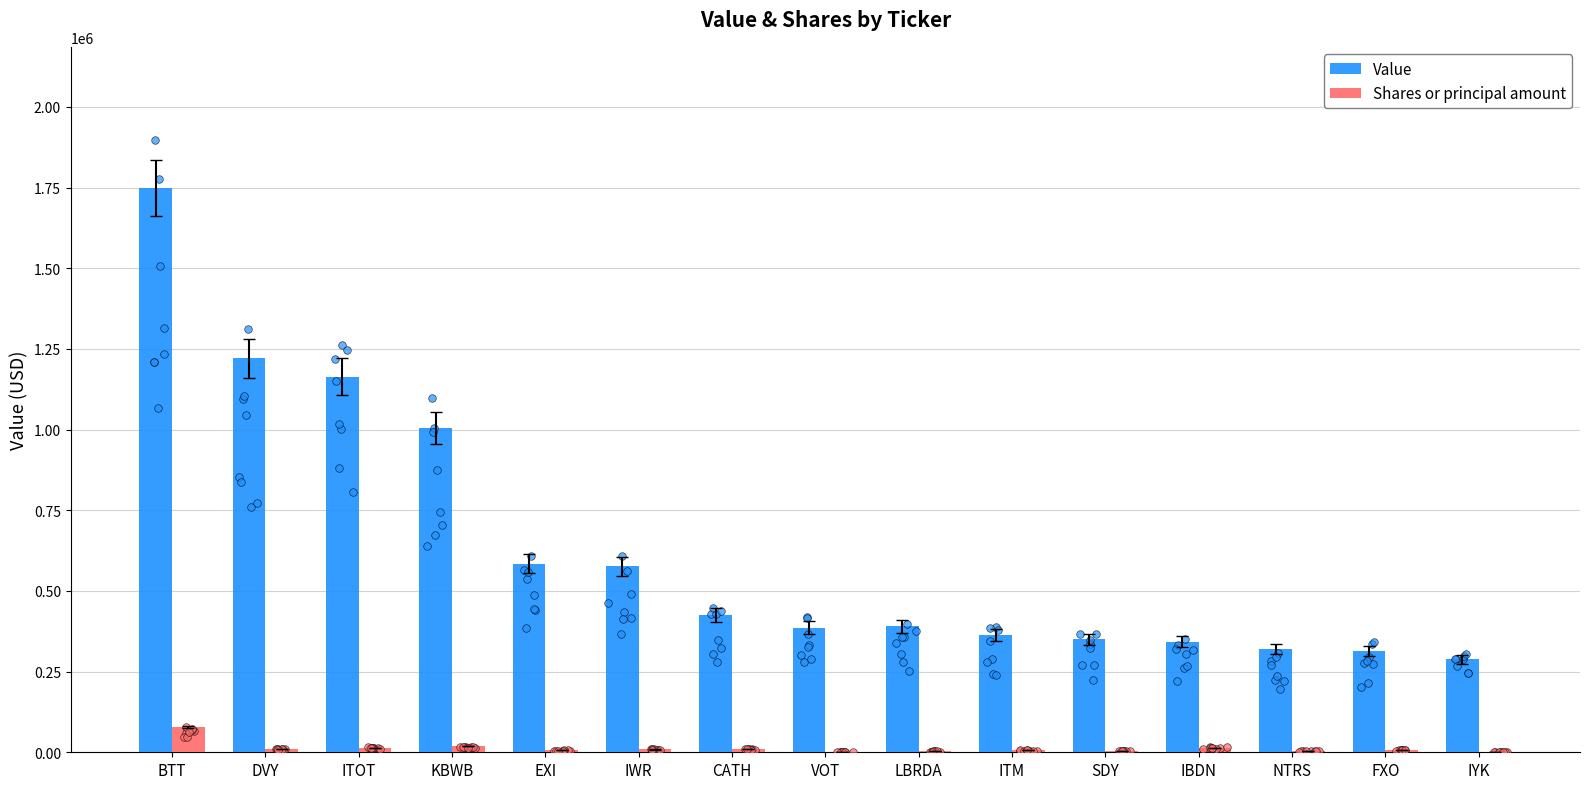

What is the total value across all series at LBRDA?

393436